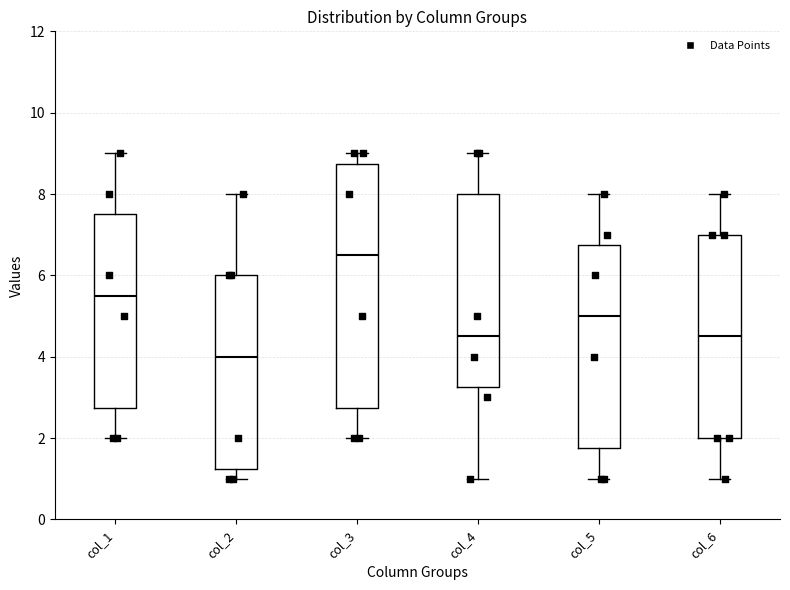

Which box has the highest median line?

col_3